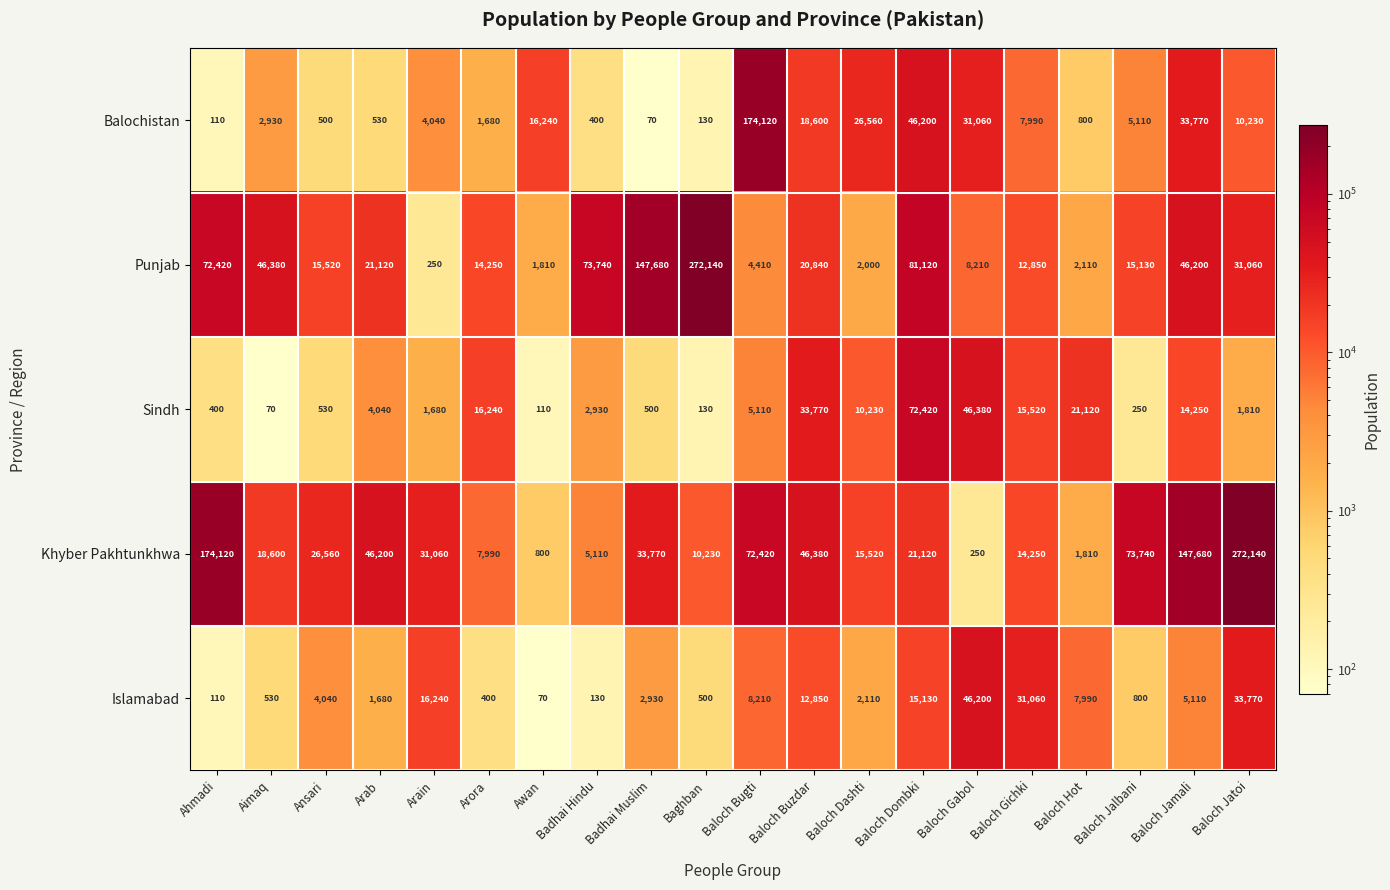

True or false: Balochistan has a value of 206 at Baghban.

False